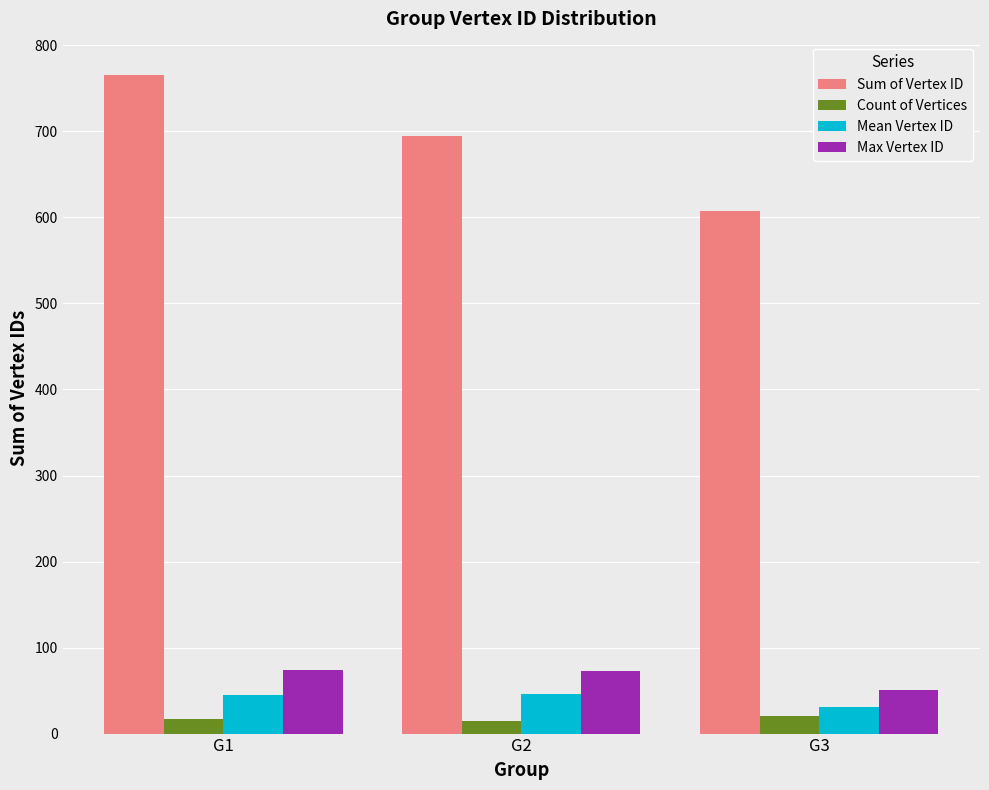

How many data points in Max Vertex ID are less than 73?

1